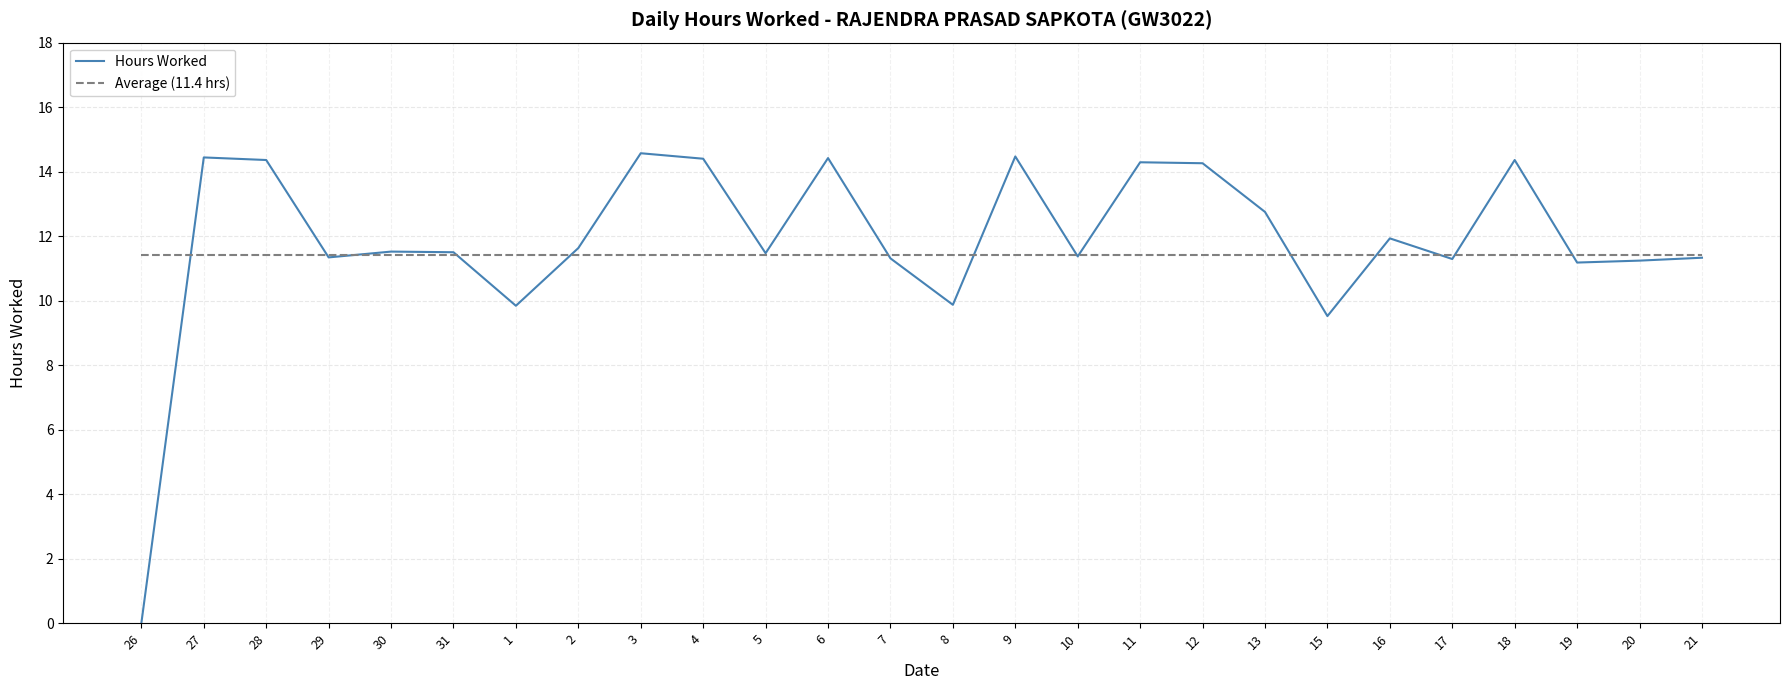

Is the value of Hours Worked at 18 greater than the value of Average (11.4 hrs) at 17?

Yes